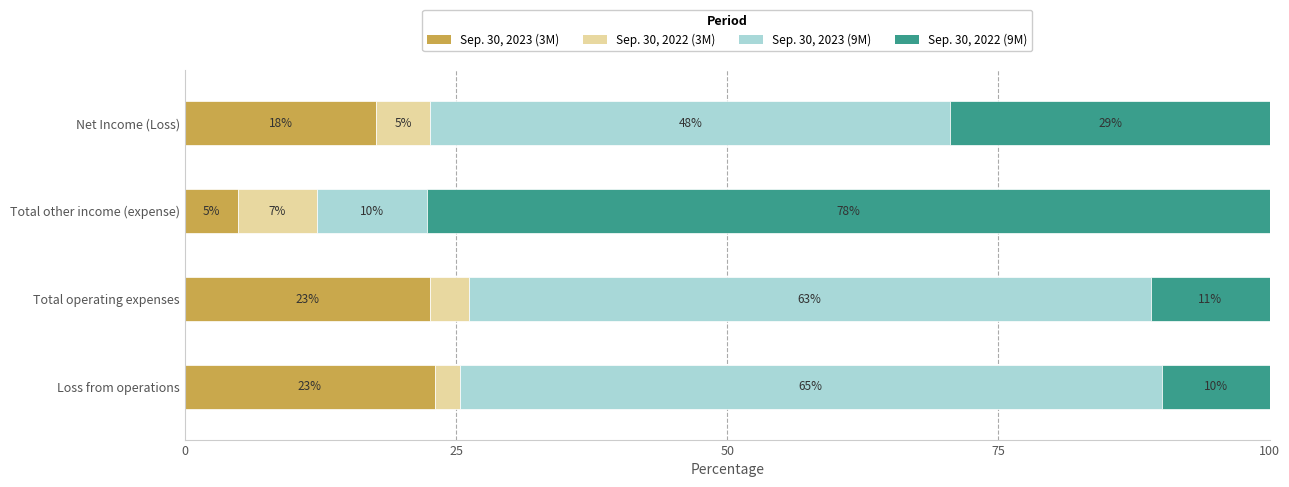

Read the Sep. 30, 2023 (3M) value at Net Income (Loss).

17.7